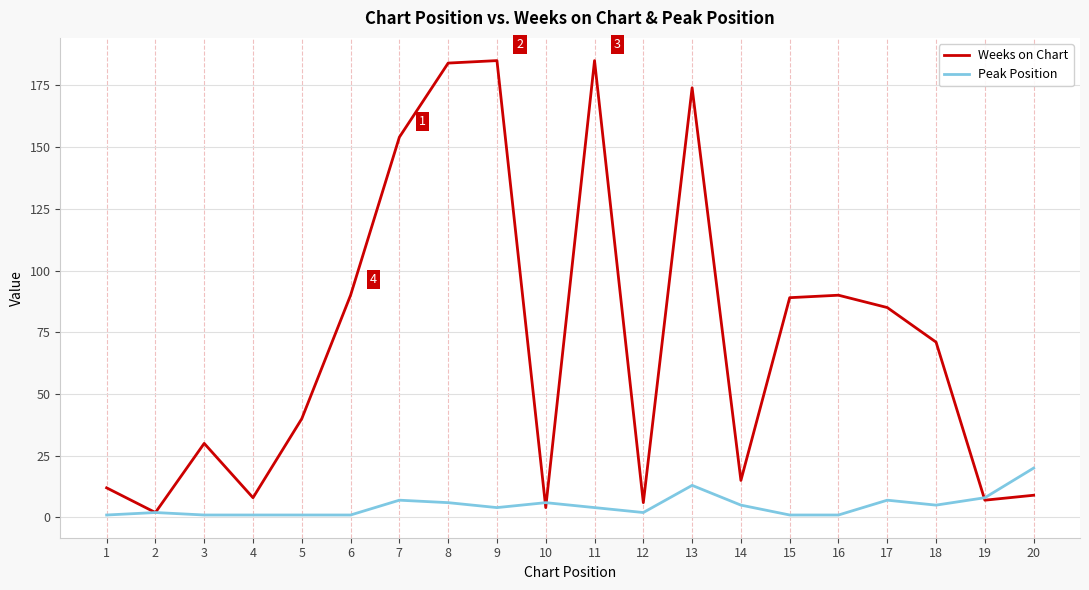

Does the chart display data point markers on the line(s)?

No